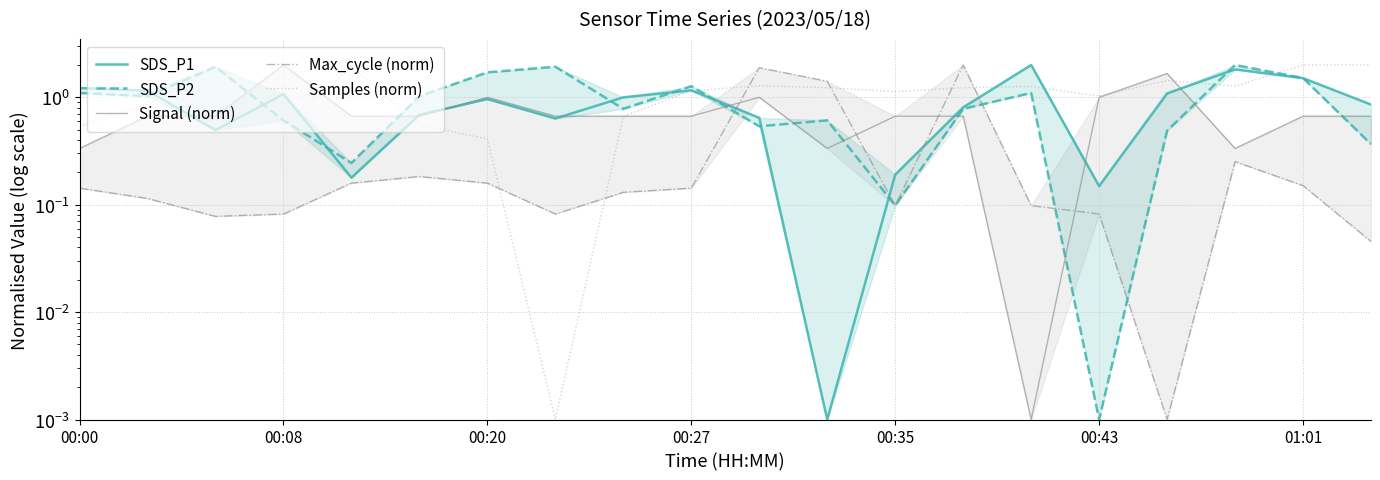

Is the value of Max_cycle (norm) at 19 greater than the value of SDS_P2 at 12?

No